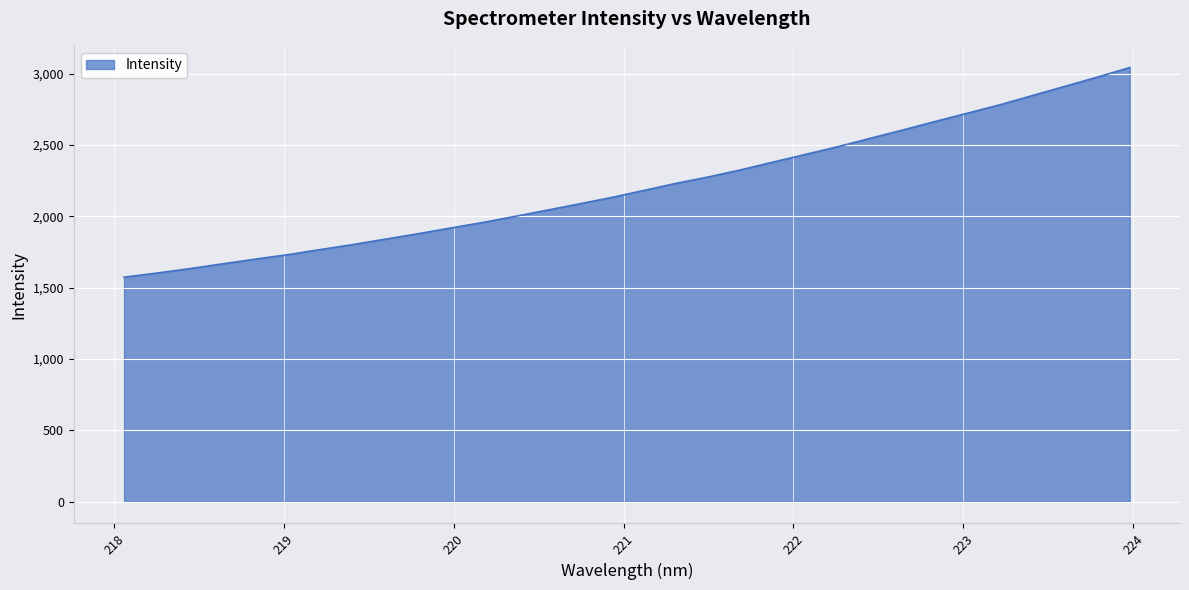

What is the minimum value shown in the chart?

1574.2